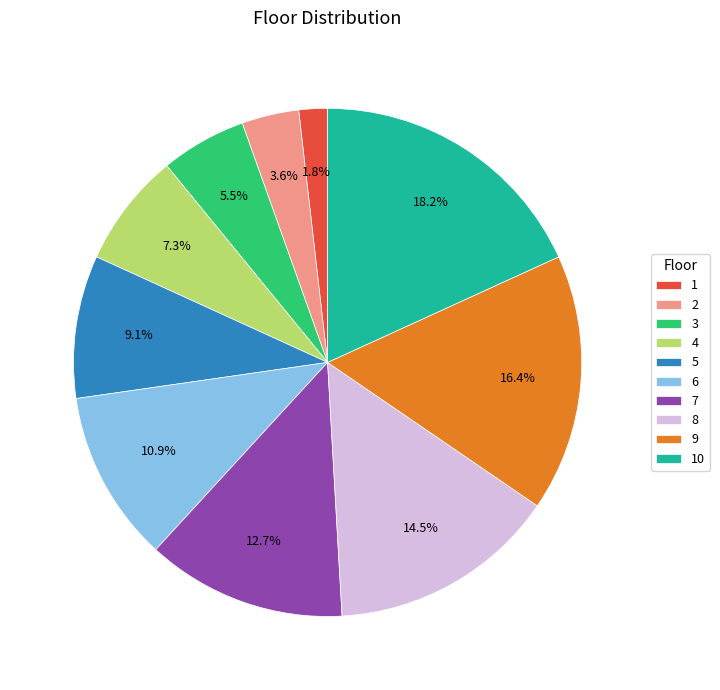

How many segments does this pie chart have?

10